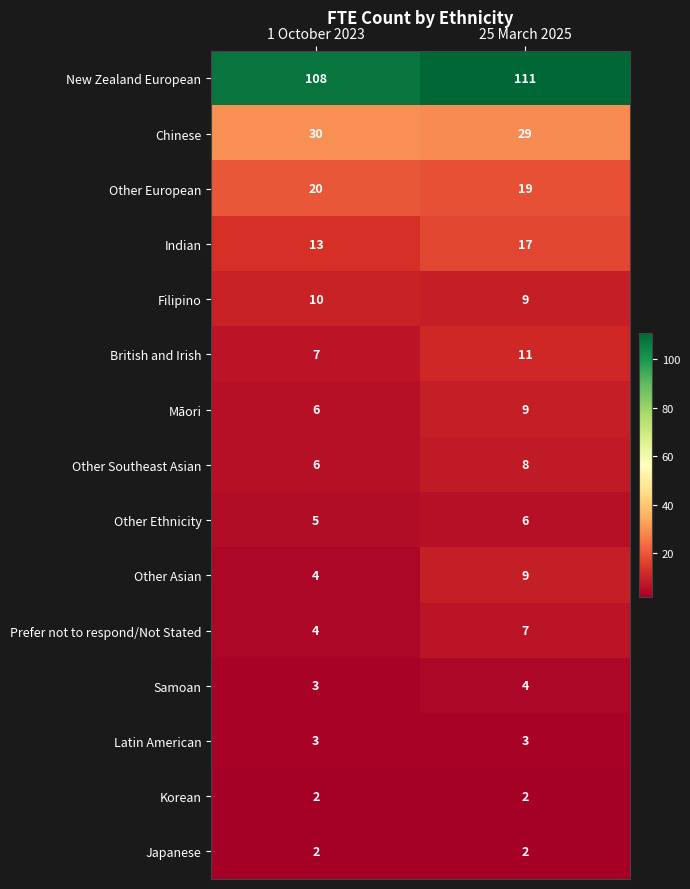

What is the greatest value displayed?

111